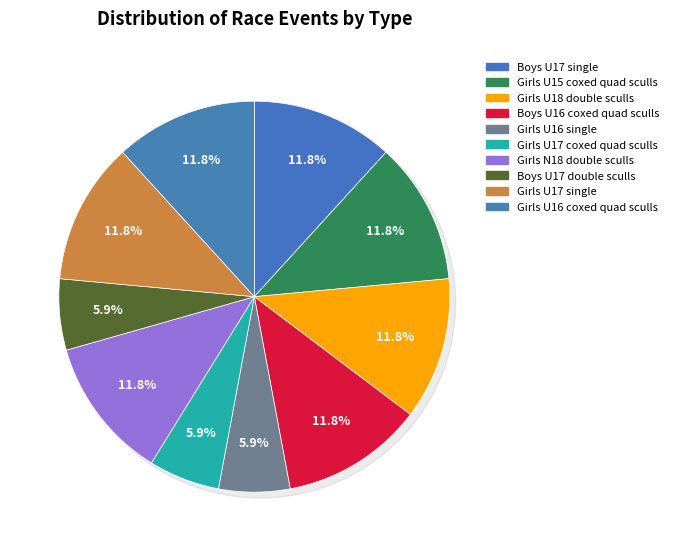

Is there any slice that represents more than half of the pie?

No